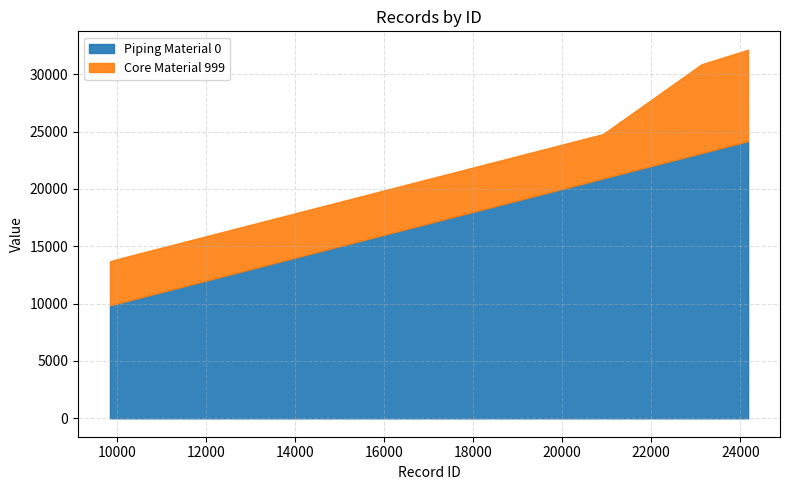

Which has a higher value, 23132 or 20915?

23132